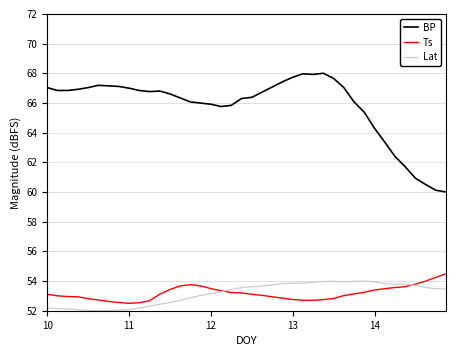

Which series has the largest total across all categories?

BP